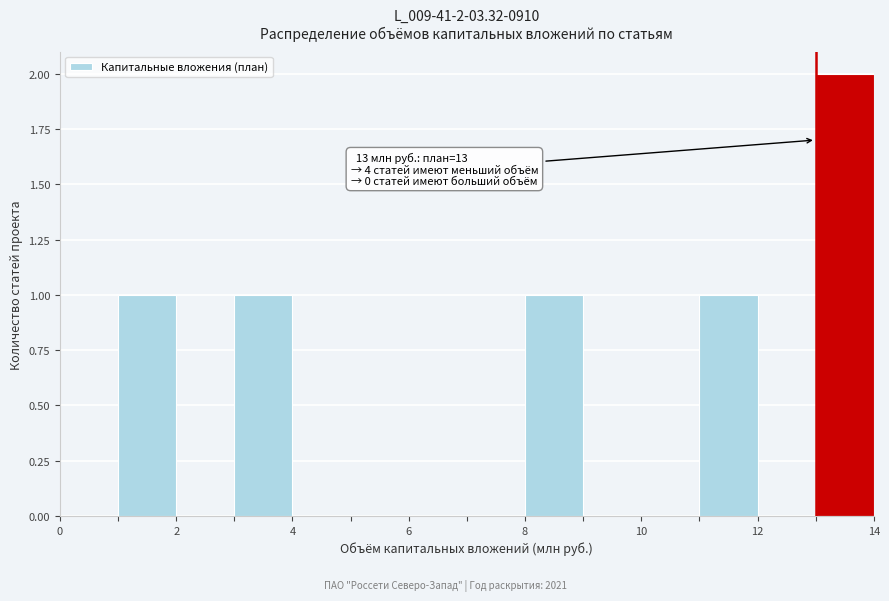

Over which range of the x-axis is the bar tallest?

13 to 14